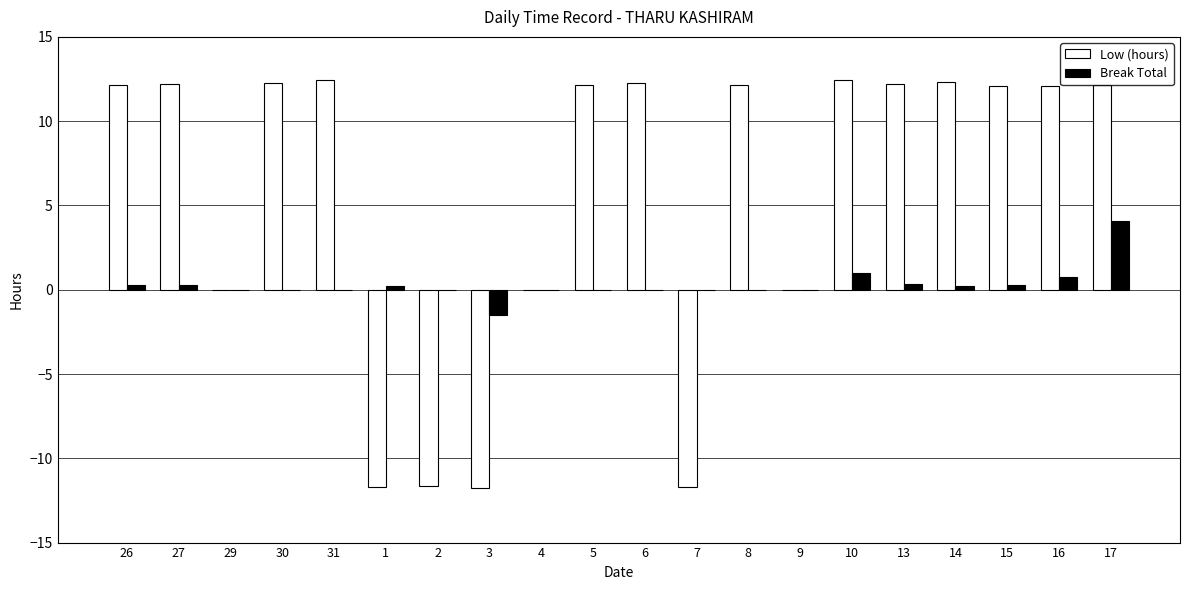

Which series has the largest total across all categories?

Low (hours)